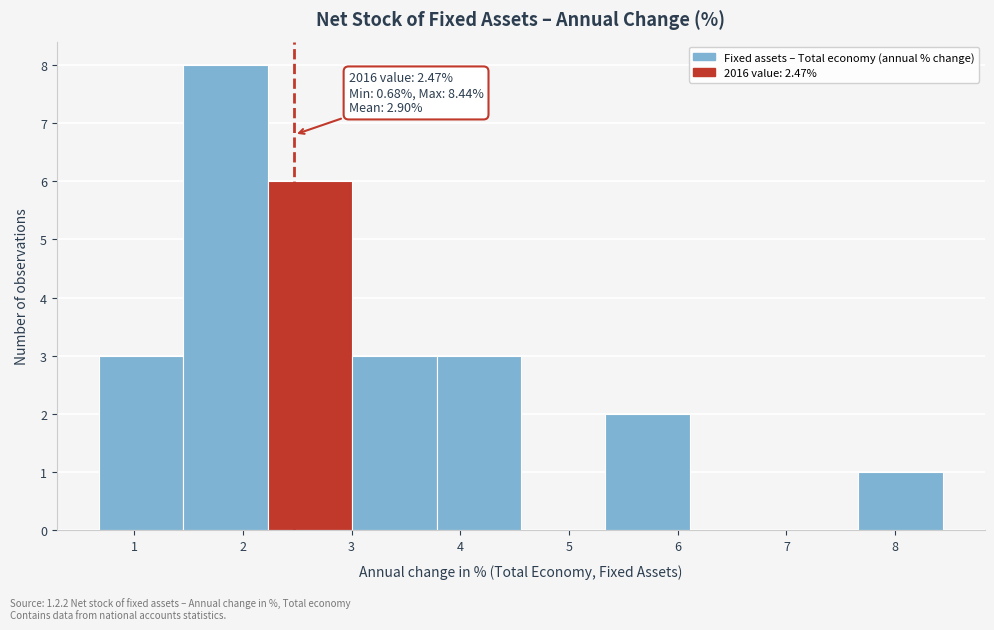

Which range on the x-axis has the tallest bar?

1.5 to 2.2